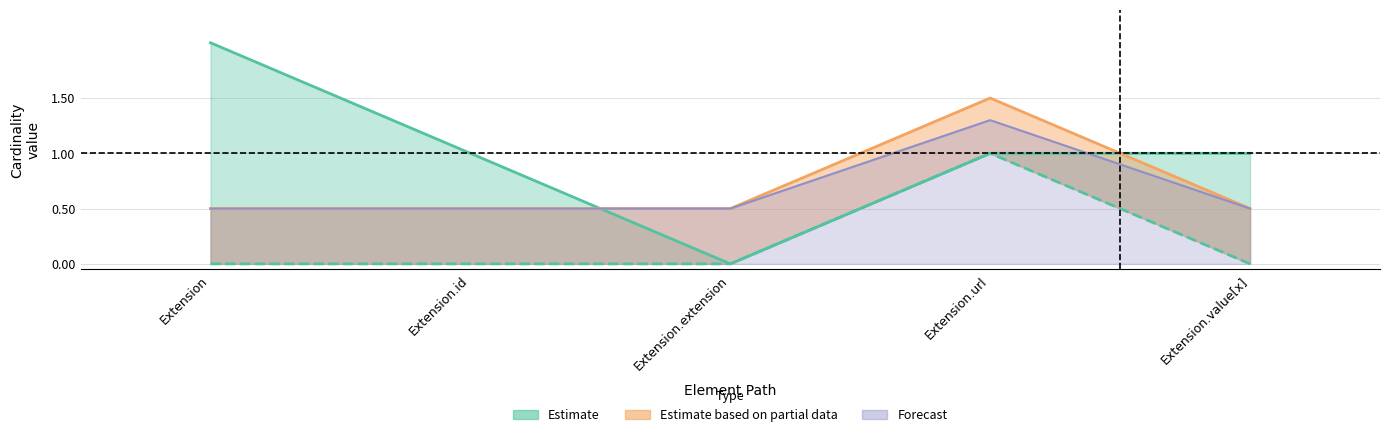

Reading left to right, transcribe all the data shown in this chart.

Extension=2	Extension.id=1	Extension.extension=0	Extension.url=1	Extension.value[x]=1